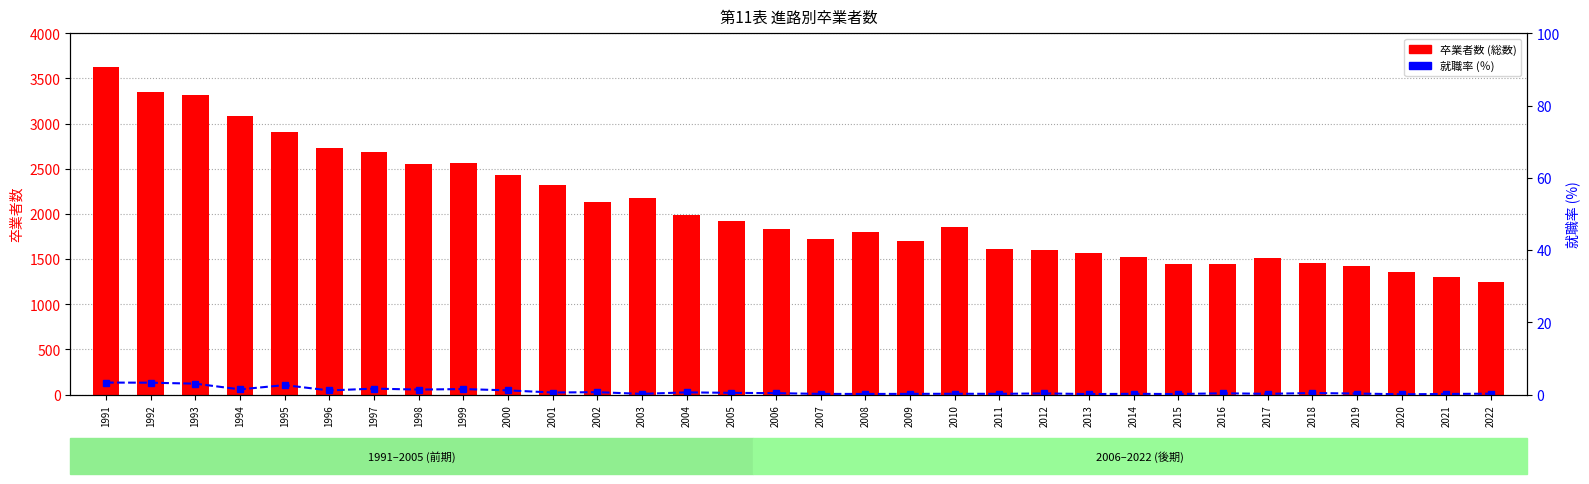

Which series has the largest total across all categories?

卒業者数 (総数)